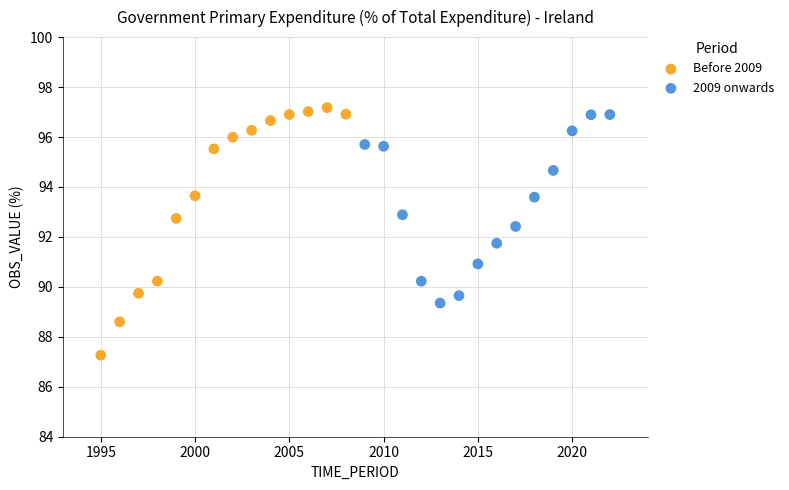

Which series has the largest Y range (max minus min)?

Before 2009